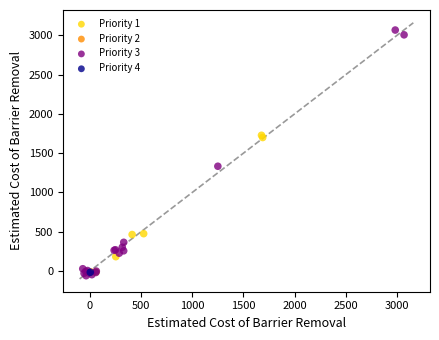

Which series reaches the maximum Y coordinate?

Priority 3